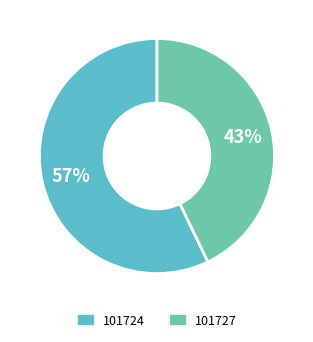

Does 101727 account for over 50% of the chart?

No